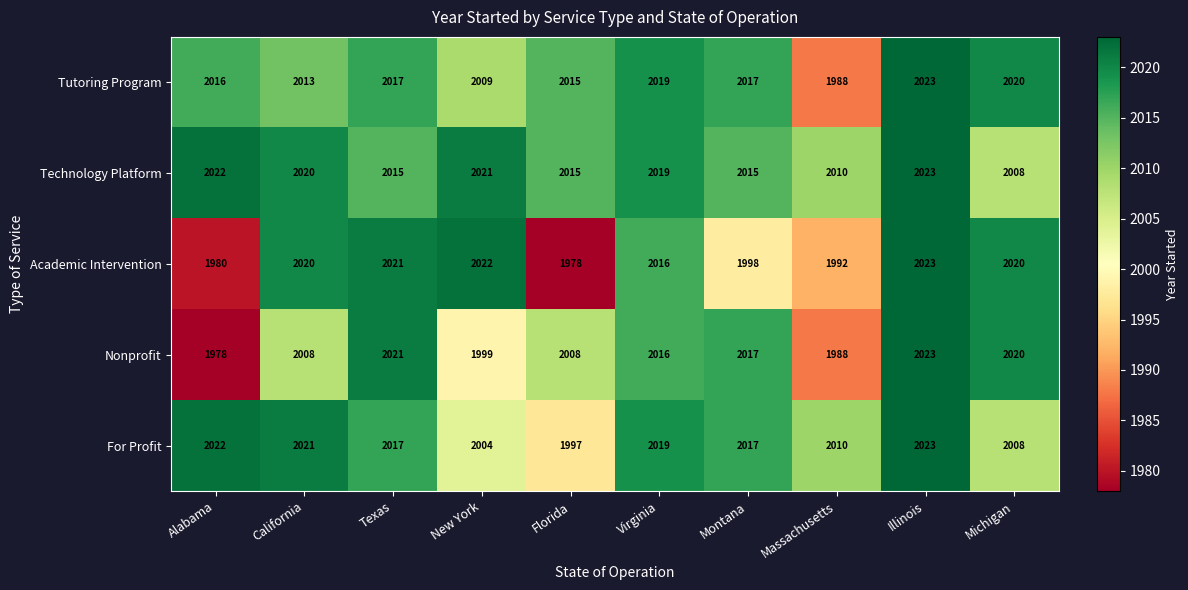

At which label does Technology Platform first exceed 2019?

Alabama